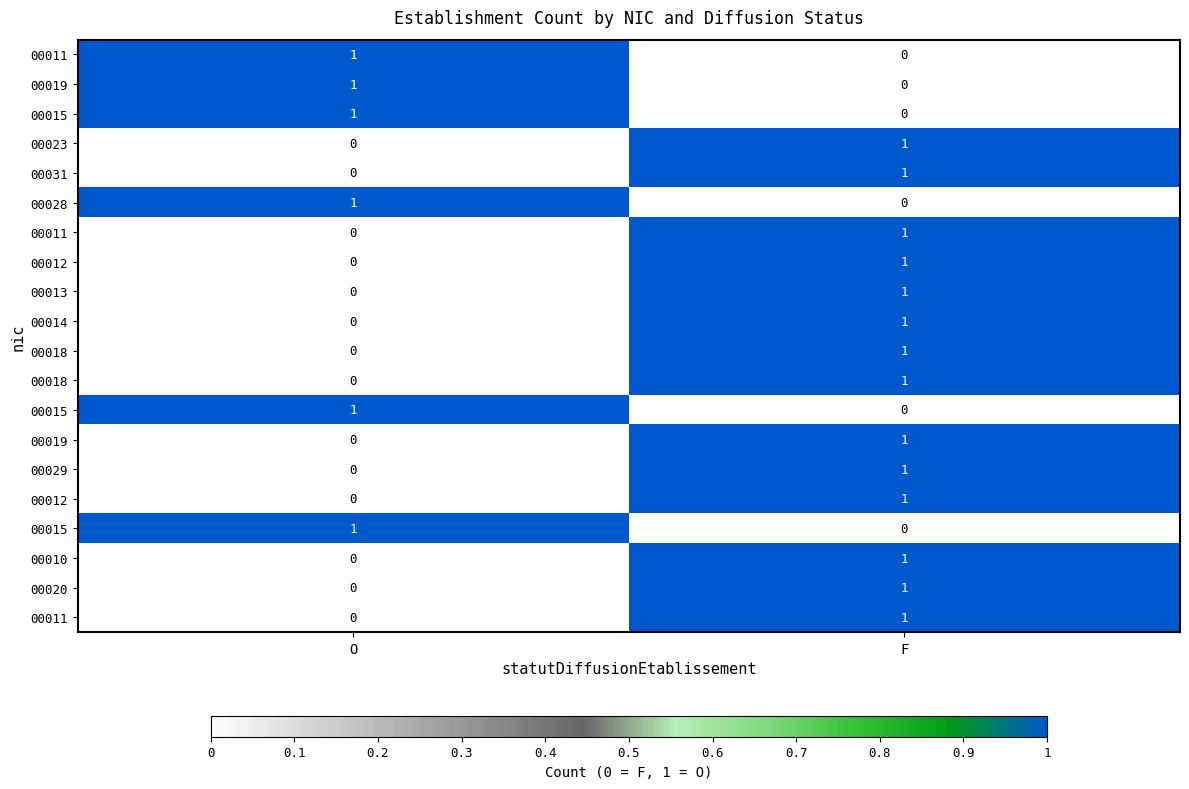

What is the difference between the highest and lowest values at O?

1